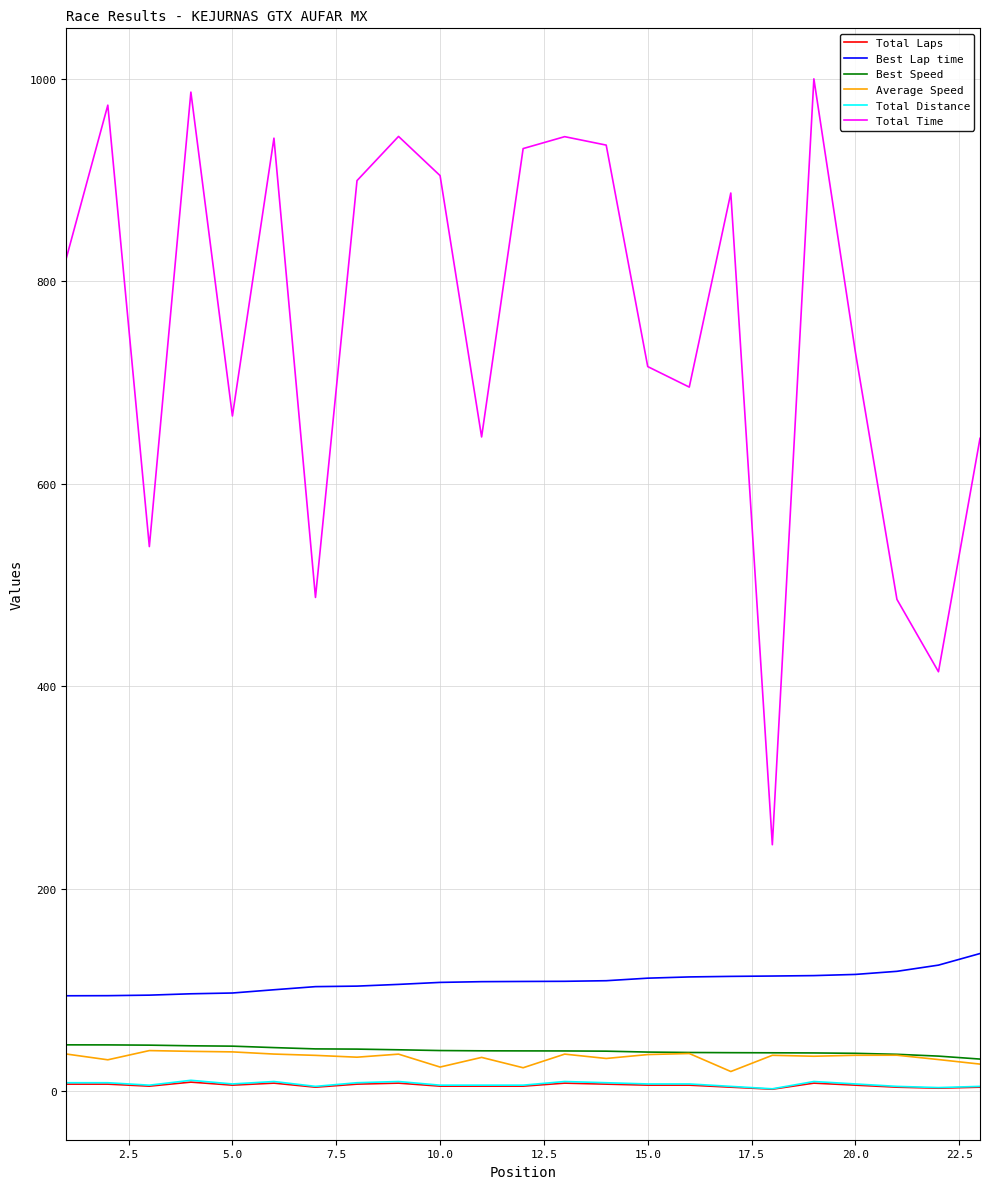

True or false: Total Laps and Best Speed cross at least once.

False